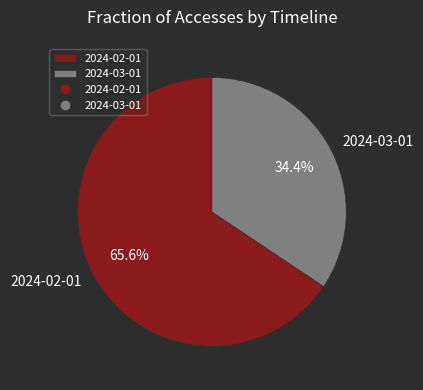

To the nearest percent, what is the difference between the largest and smallest slice percentages?

31%